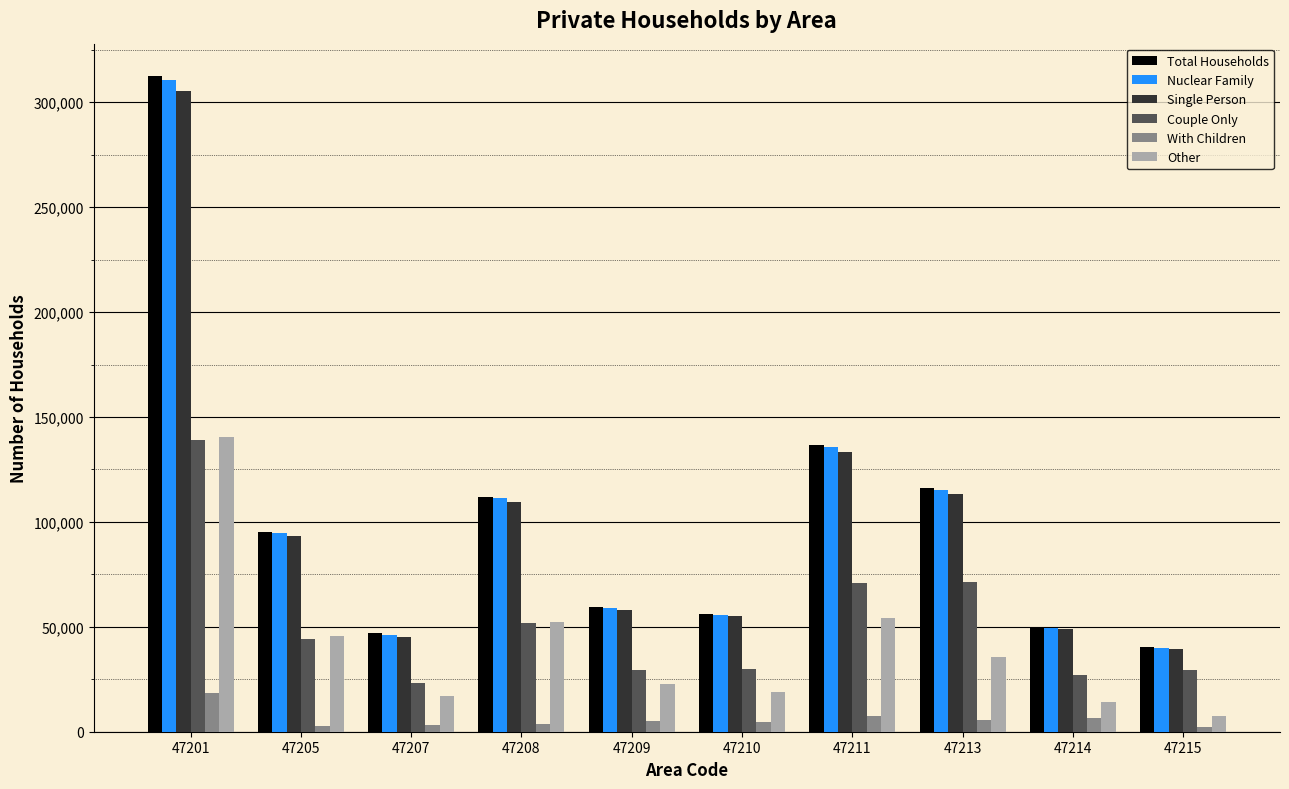

At which label does Nuclear Family first exceed 94538?

47201